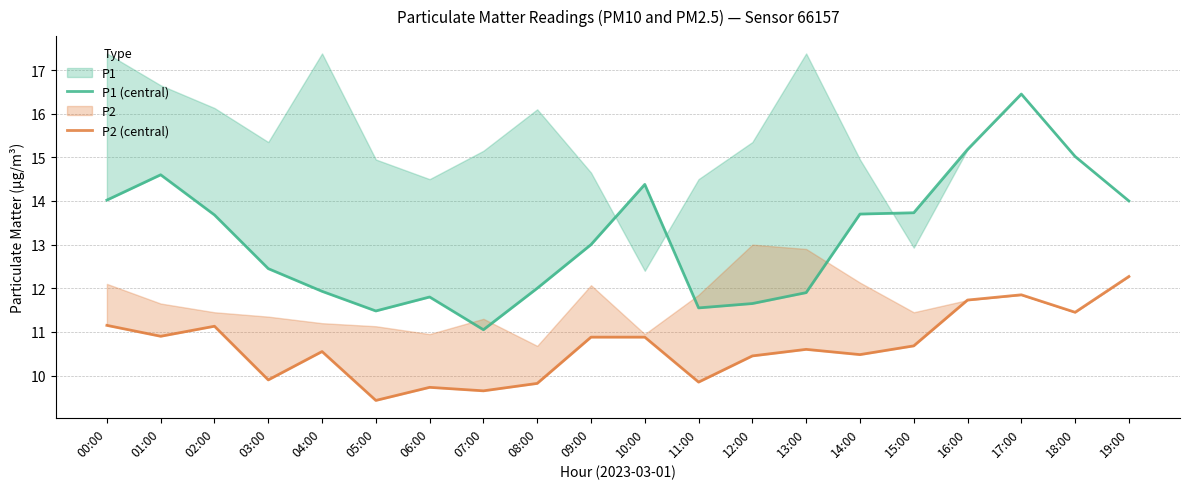

Reading right to left, transcribe all the data shown in this chart.

P1 (central): 14.0	15.0	16.4	15.2	13.7	13.7	11.9	11.7	11.6	14.4	13.0	12.0	11.1	11.8	11.5	11.9	12.4	13.7	14.6	14.0
P2 (central): 12.3	11.4	11.8	11.7	10.7	10.5	10.6	10.4	9.8	10.9	10.9	9.8	9.7	9.7	9.4	10.6	9.9	11.1	10.9	11.2